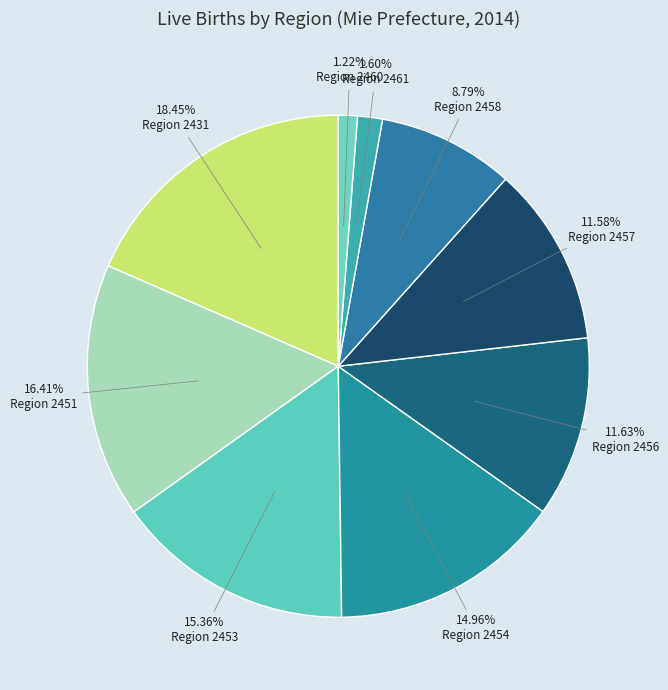

How many slices are in this pie chart?

9